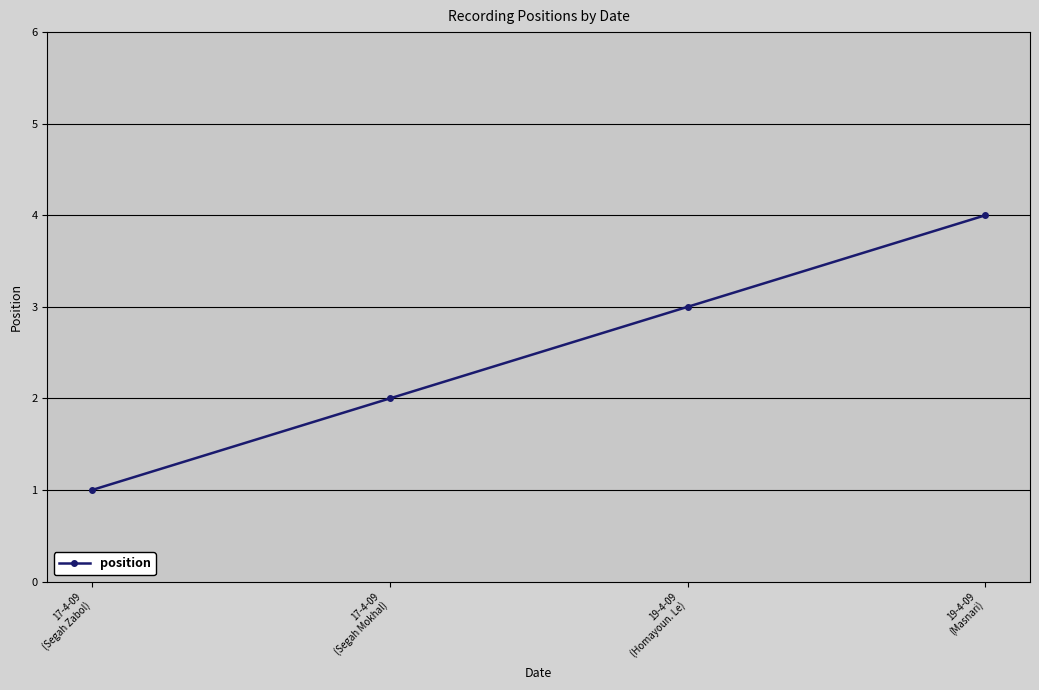

What is the difference between the values at 17-4-09
(Segah Zabol) and 19-4-09
(Masnari)?

3